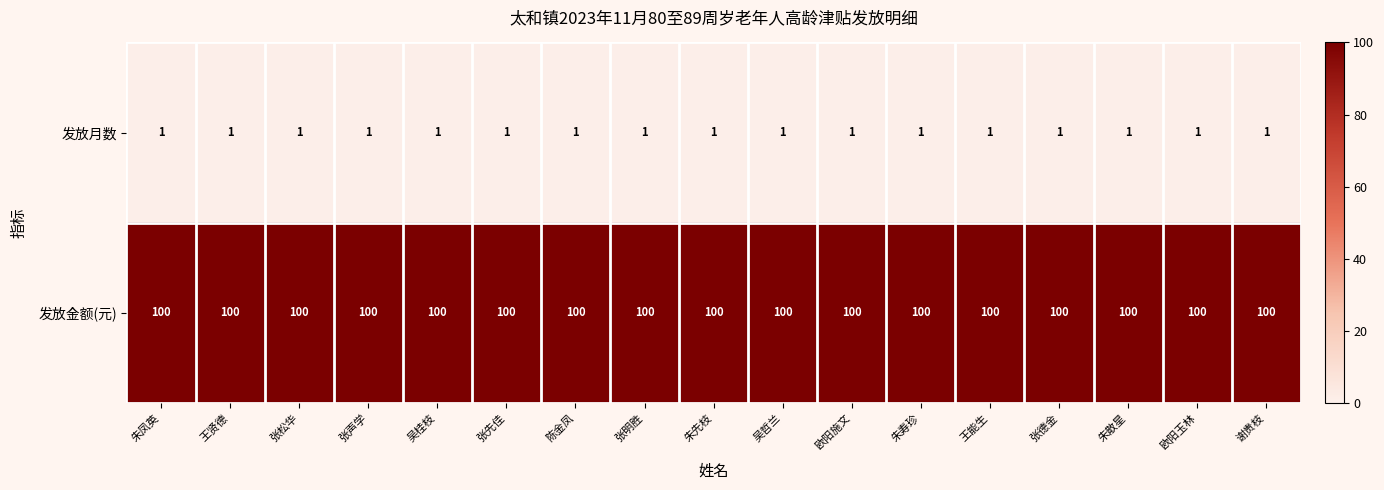

True or false: 发放金额(元) has a value of 66 at 吴哲兰.

False